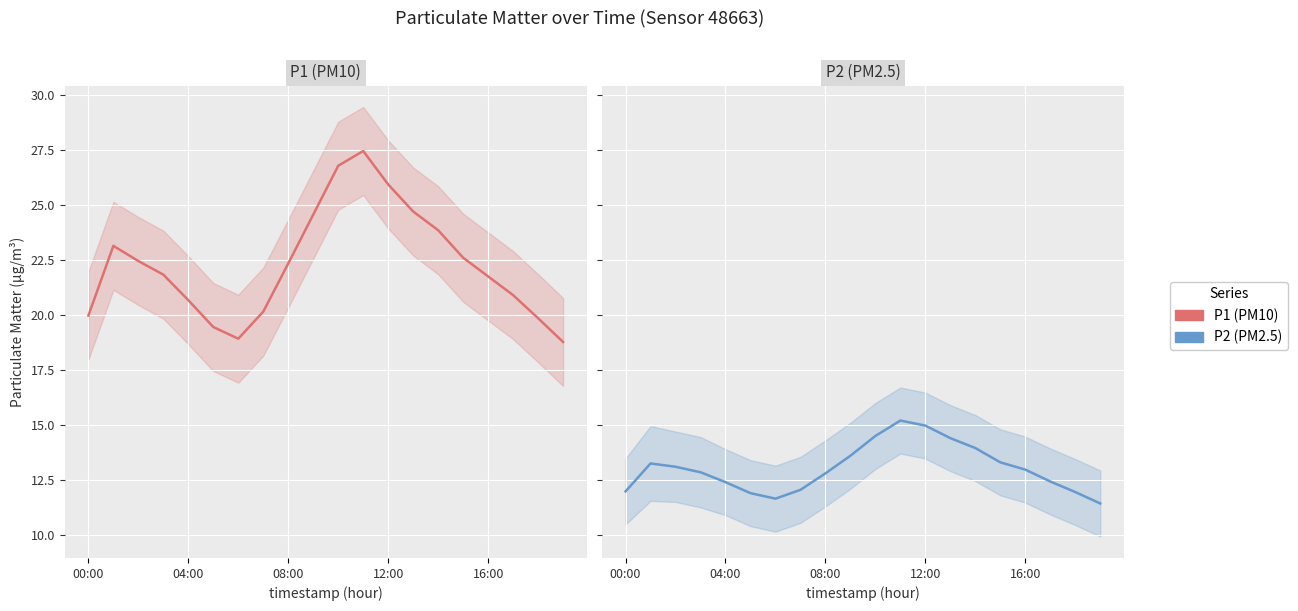

What is the sum of all P2 values?

260.7